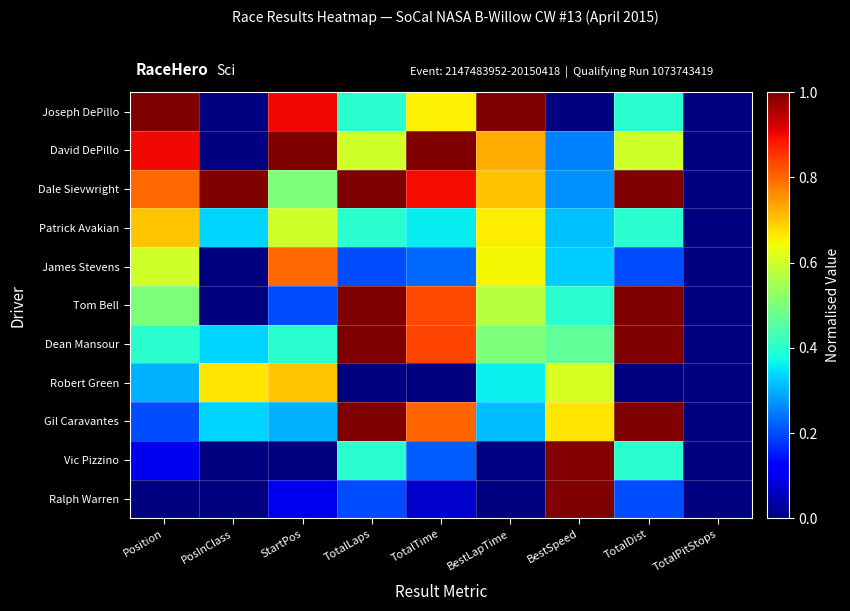

Reading right to left, transcribe all the data shown in this chart.

Ralph Warren: TotalPitStops=0.0	TotalDist=0.2	BestSpeed=1.0	BestLapTime=0.0	TotalTime=0.1	TotalLaps=0.2	StartPos=0.1	PosInClass=0.0	Position=0.0
Vic Pizzino: TotalPitStops=0.0	TotalDist=0.4	BestSpeed=1.0	BestLapTime=0.0	TotalTime=0.2	TotalLaps=0.4	StartPos=0.0	PosInClass=0.0	Position=0.1
Gil Caravantes: TotalPitStops=0.0	TotalDist=1.0	BestSpeed=0.7	BestLapTime=0.3	TotalTime=0.8	TotalLaps=1.0	StartPos=0.3	PosInClass=0.3	Position=0.2
Robert Green: TotalPitStops=0.0	TotalDist=0.0	BestSpeed=0.6	BestLapTime=0.4	TotalTime=0.0	TotalLaps=0.0	StartPos=0.7	PosInClass=0.7	Position=0.3
Dean Mansour: TotalPitStops=0.0	TotalDist=1.0	BestSpeed=0.5	BestLapTime=0.5	TotalTime=0.8	TotalLaps=1.0	StartPos=0.4	PosInClass=0.3	Position=0.4
Tom Bell: TotalPitStops=0.0	TotalDist=1.0	BestSpeed=0.4	BestLapTime=0.6	TotalTime=0.8	TotalLaps=1.0	StartPos=0.2	PosInClass=0.0	Position=0.5
James Stevens: TotalPitStops=0.0	TotalDist=0.2	BestSpeed=0.3	BestLapTime=0.6	TotalTime=0.2	TotalLaps=0.2	StartPos=0.8	PosInClass=0.0	Position=0.6
Patrick Avakian: TotalPitStops=0.0	TotalDist=0.4	BestSpeed=0.3	BestLapTime=0.7	TotalTime=0.4	TotalLaps=0.4	StartPos=0.6	PosInClass=0.3	Position=0.7
Dale Sievwright: TotalPitStops=0.0	TotalDist=1.0	BestSpeed=0.3	BestLapTime=0.7	TotalTime=0.9	TotalLaps=1.0	StartPos=0.5	PosInClass=1.0	Position=0.8
David DePillo: TotalPitStops=0.0	TotalDist=0.6	BestSpeed=0.3	BestLapTime=0.7	TotalTime=1.0	TotalLaps=0.6	StartPos=1.0	PosInClass=0.0	Position=0.9
Joseph DePillo: TotalPitStops=0.0	TotalDist=0.4	BestSpeed=0.0	BestLapTime=1.0	TotalTime=0.7	TotalLaps=0.4	StartPos=0.9	PosInClass=0.0	Position=1.0